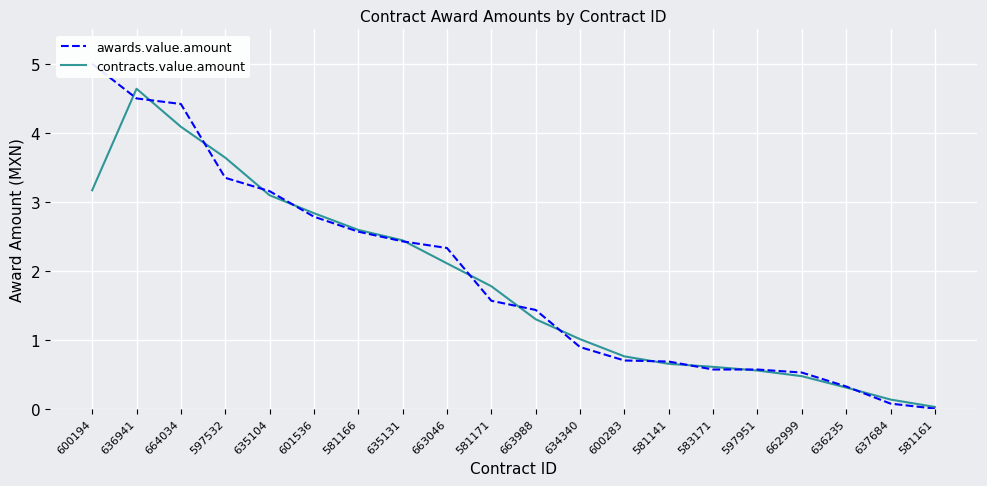

What is the difference between the highest and lowest values at 663988?

0.1